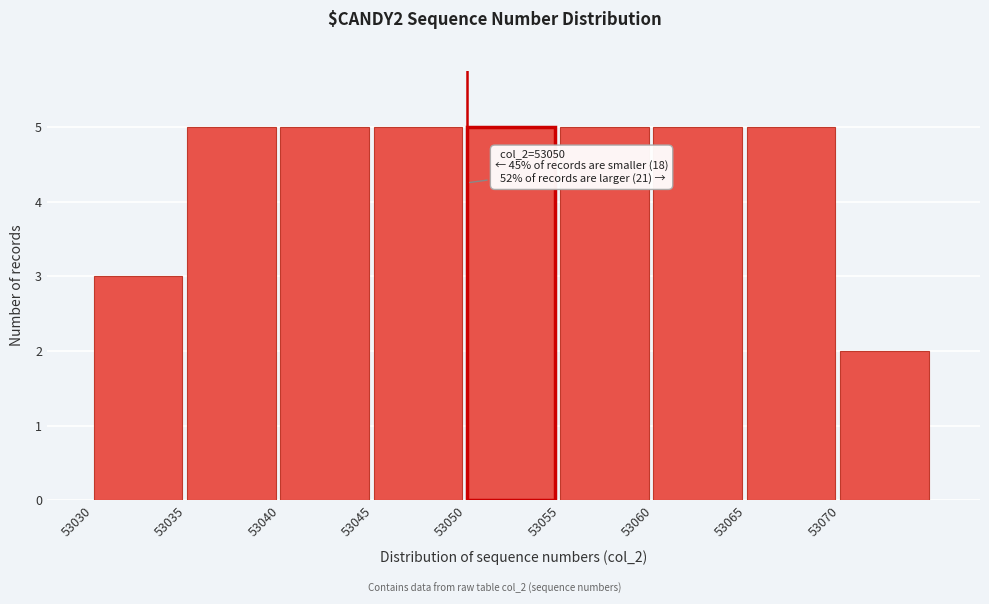

Reading left to right, list all the values displayed in this chart.

3	5	5	5	5	5	5	5	2